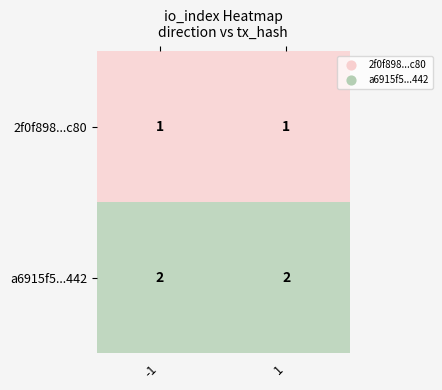

Reading right to left, what are all the values shown in this chart?

2f0f898...c80: 1=1	-1=1
a6915f5...442: 1=2	-1=2